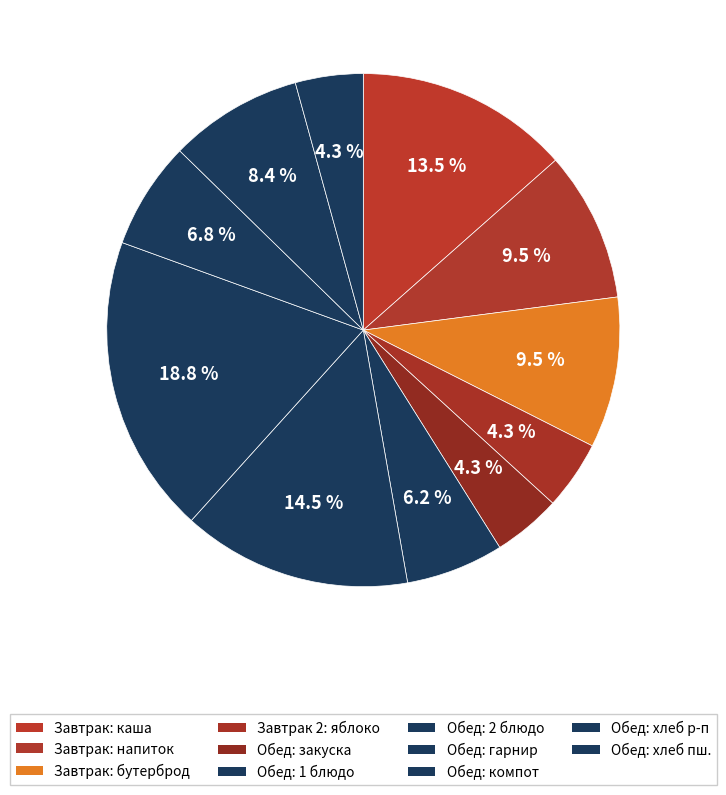

How many slices are in this pie chart?

11